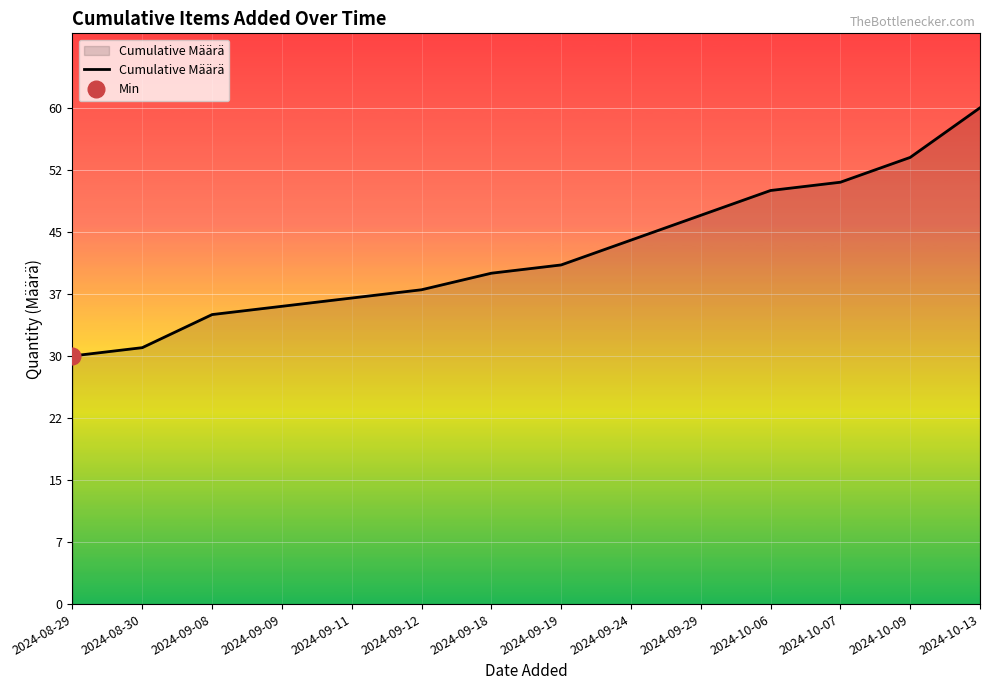

List the labels in order of value, smallest first.

2024-08-29, 2024-08-30, 2024-09-08, 2024-09-09, 2024-09-11, 2024-09-12, 2024-09-18, 2024-09-19, 2024-09-24, 2024-09-29, 2024-10-06, 2024-10-07, 2024-10-09, 2024-10-13